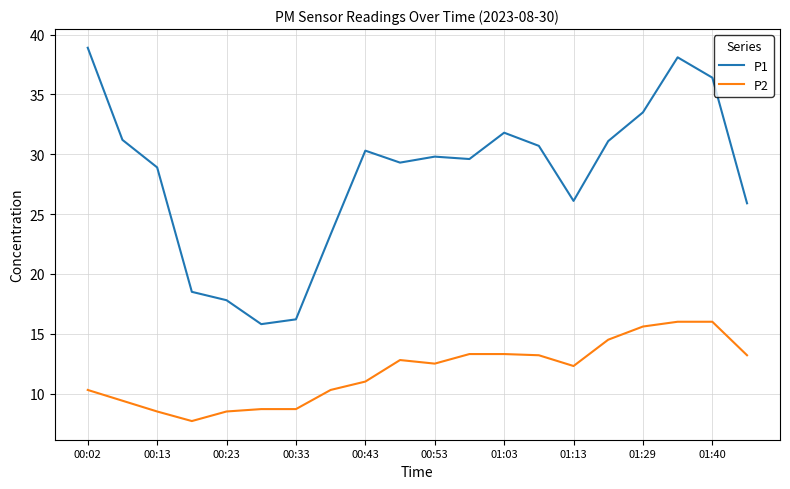

What is the average value of the P2 series?

11.8